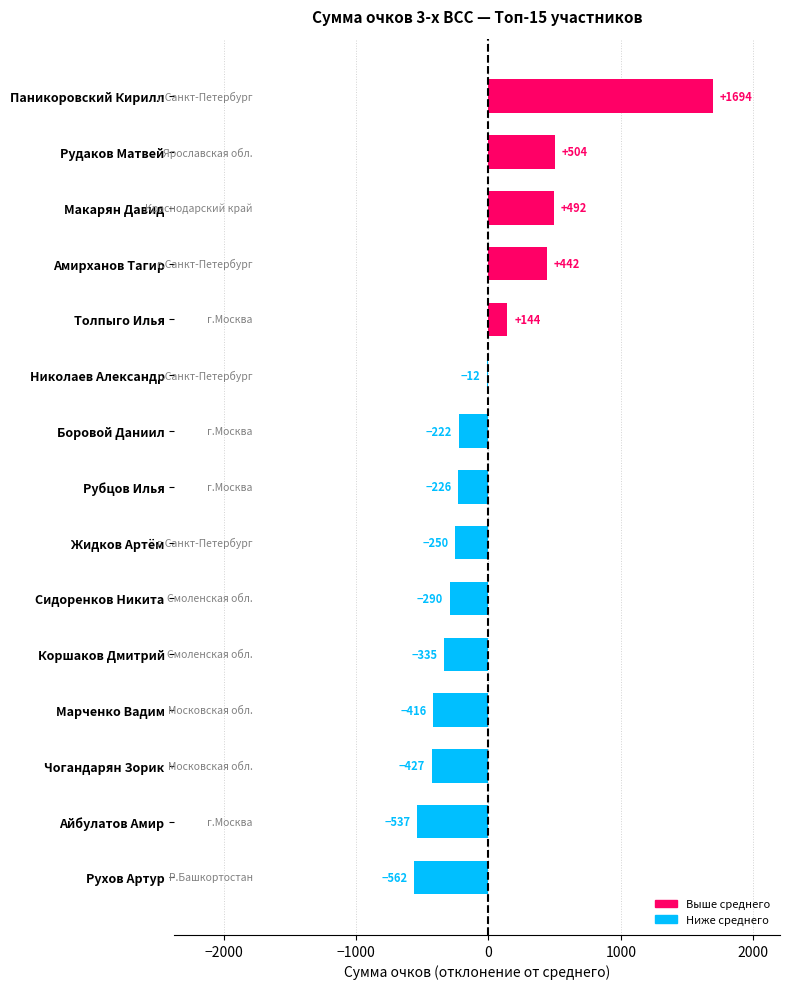

True or false: the data shows -641.9 at Марченко Вадим.

False